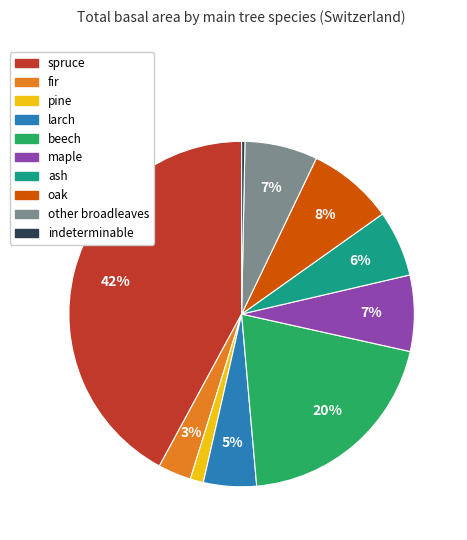

Approximately how many times larger is the value at other broadleaves compared to beech?

0.3